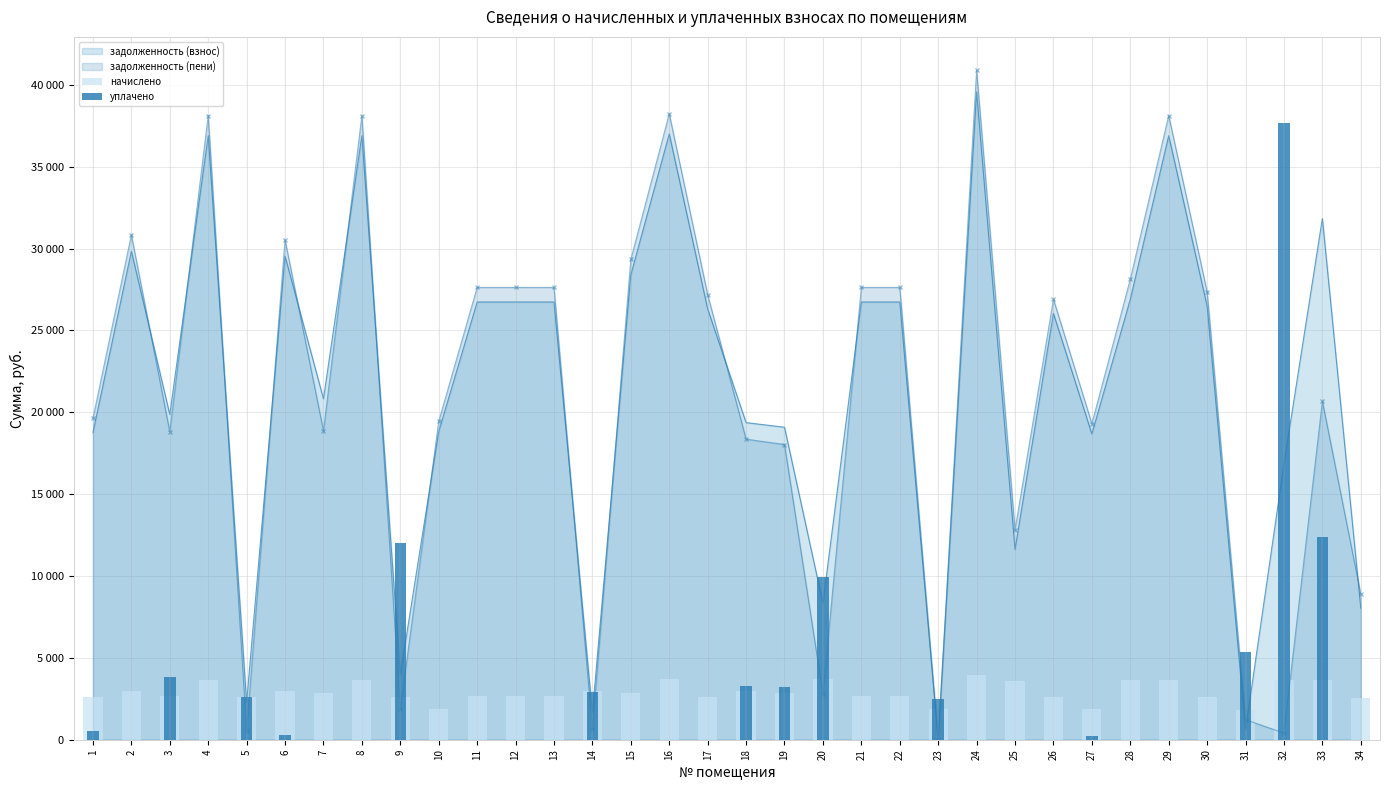

Reading left to right, extract all data points from this chart.

начислено: 2605.4	2973.1	2664.0	3676.3	2616.0	2973.1	2839.9	3676.3	2621.3	1875.4	2664.0	2664.0	2664.0	2967.7	2829.2	3686.9	2621.3	2967.7	2829.2	3686.9	2664.0	2664.0	1886.1	3942.7	3585.8	2594.7	1880.8	3676.3	3676.3	2626.7	1838.2	3671.0	3676.3	2562.8
уплачено: 555.5	0.0	3802.0	0.0	2616.0	300.0	0.0	0.0	12000.0	0.0	0.0	0.0	0.0	2927.6	0.0	0.0	0.0	3265.5	3206.4	9943.3	0.0	0.0	2516.0	0.0	0.0	0.0	200.5	0.0	0.0	0.0	5337.3	37670.0	12391.5	0.0